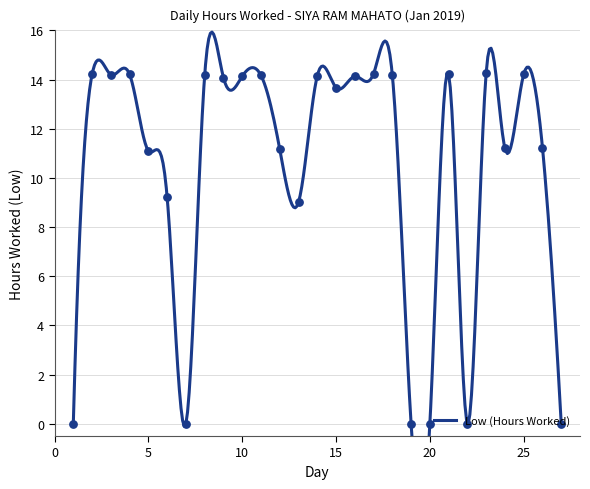

Approximately how many times larger is the value at 6 compared to 18?

0.7